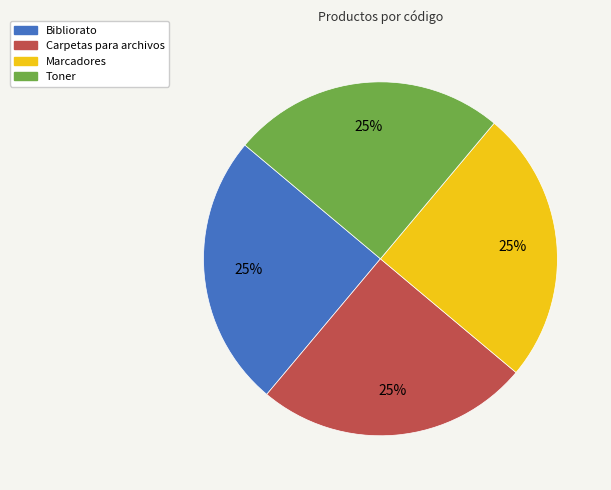

True or false: Toner accounts for 14% of the total.

False